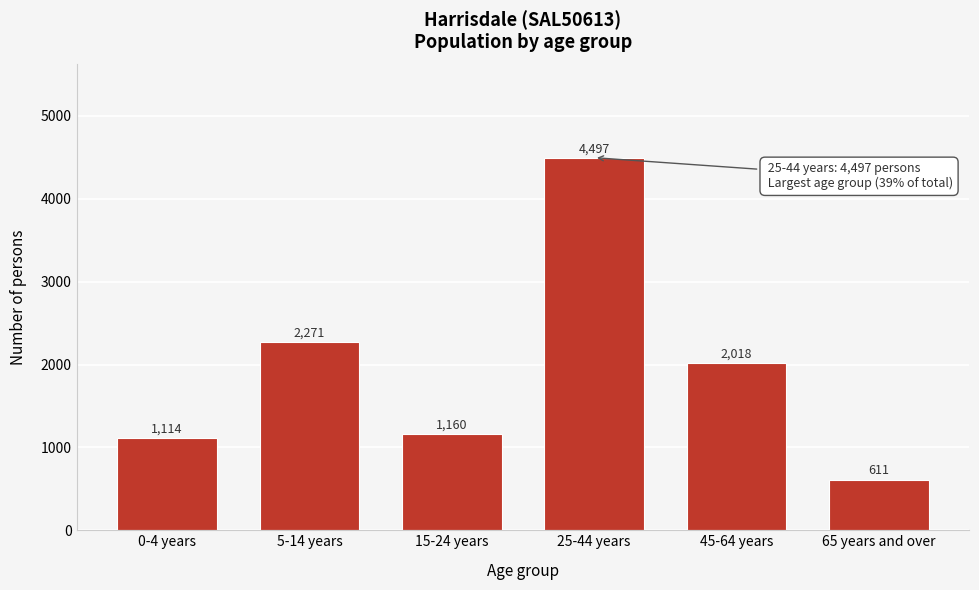

Reading left to right, list all the values displayed in this chart.

1114	2271	1160	4497	2018	611